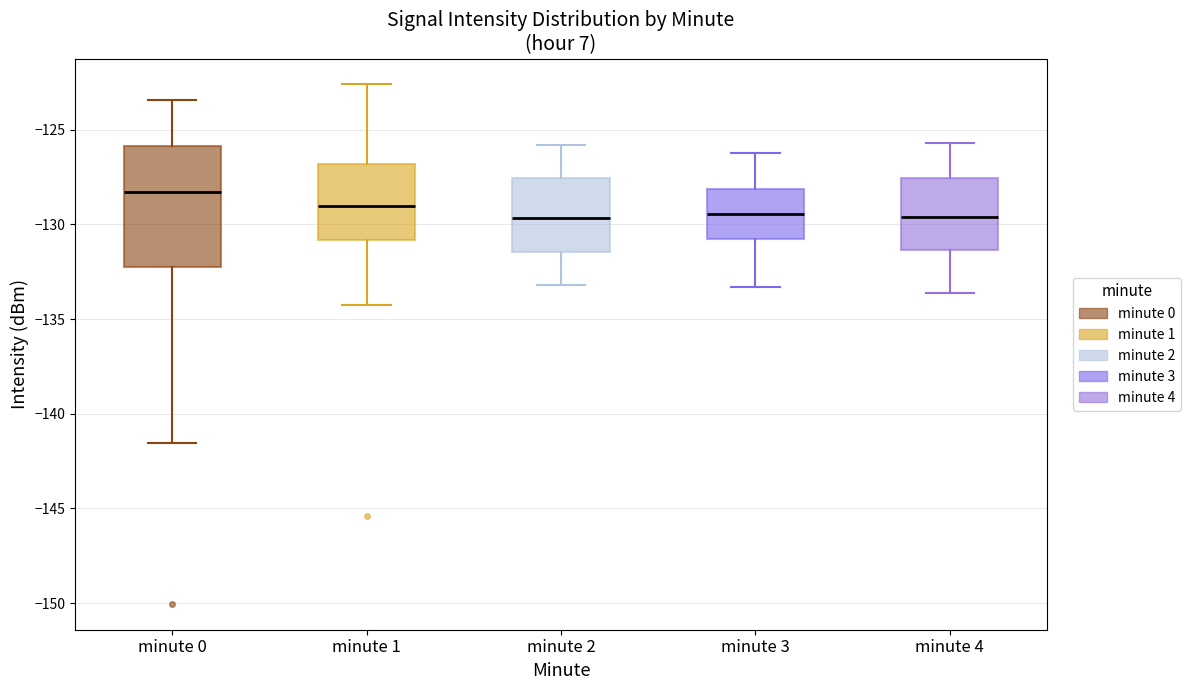

Comparing the boxes themselves (not the whiskers), which one is the tallest?

minute 0